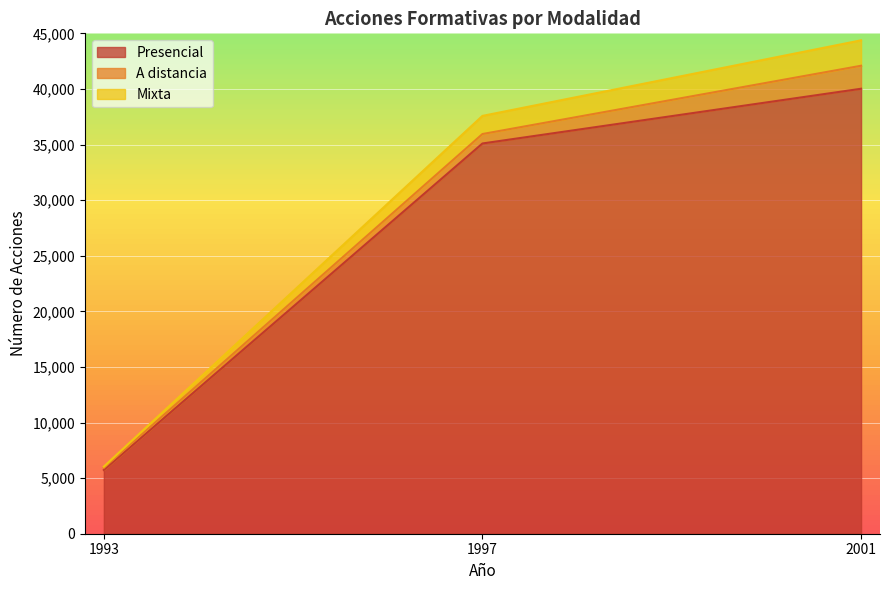

List the labels in order of Presencial value, largest first.

2001, 1997, 1993